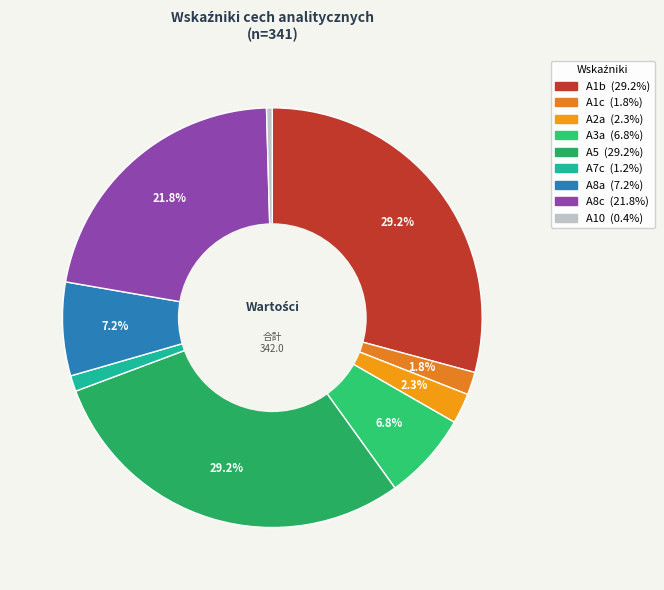

True or false: A5 accounts for 23% of the total.

False